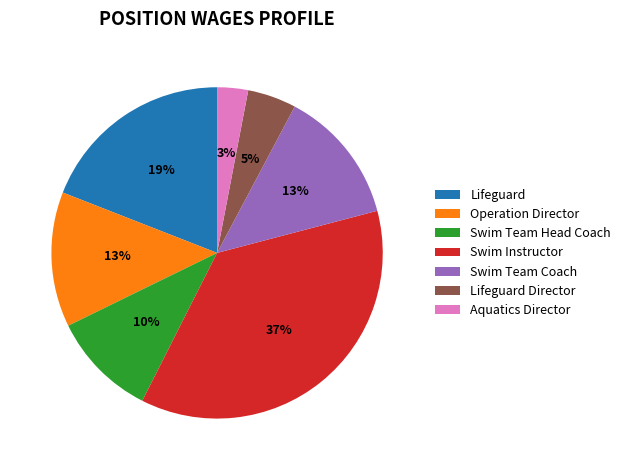

Between Lifeguard and Lifeguard Director, which is larger?

Lifeguard